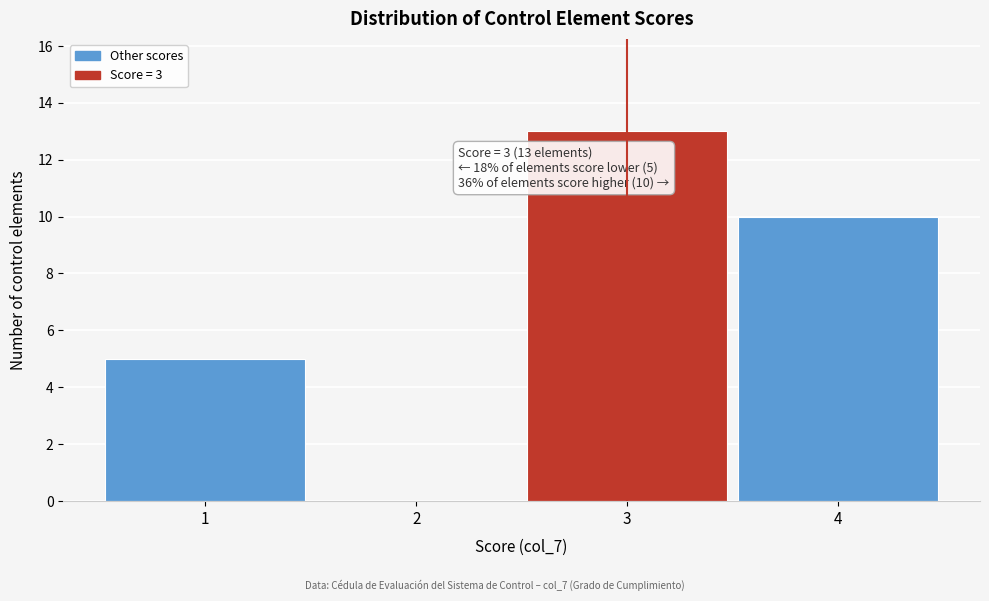

Over which range of the x-axis is the bar tallest?

2.5 to 3.5